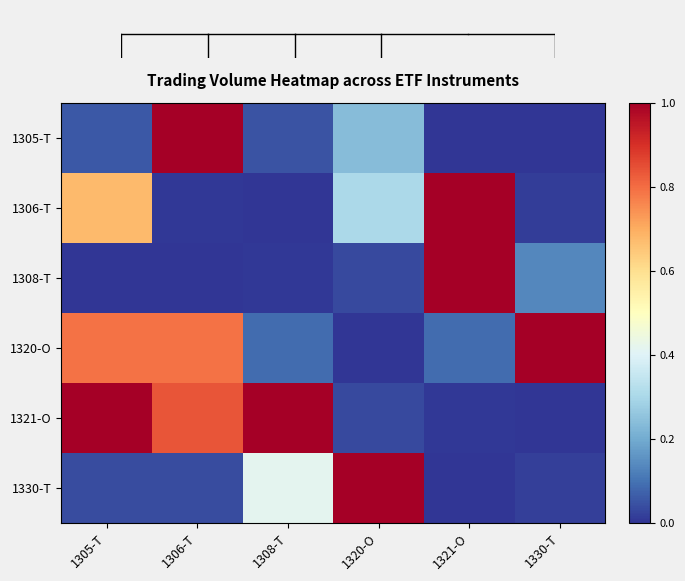

Reading left to right, extract all data points from this chart.

1305-T: 1305-T=0.1	1306-T=1.0	1308-T=0.1	1320-O=0.2	1321-O=0.0	1330-T=0.0
1306-T: 1305-T=0.7	1306-T=0.0	1308-T=0.0	1320-O=0.3	1321-O=1.0	1330-T=0.0
1308-T: 1305-T=0.0	1306-T=0.0	1308-T=0.0	1320-O=0.0	1321-O=1.0	1330-T=0.1
1320-O: 1305-T=0.8	1306-T=0.8	1308-T=0.1	1320-O=0.0	1321-O=0.1	1330-T=1.0
1321-O: 1305-T=1.0	1306-T=0.8	1308-T=1.0	1320-O=0.0	1321-O=0.0	1330-T=0.0
1330-T: 1305-T=0.0	1306-T=0.0	1308-T=0.4	1320-O=1.0	1321-O=0.0	1330-T=0.0